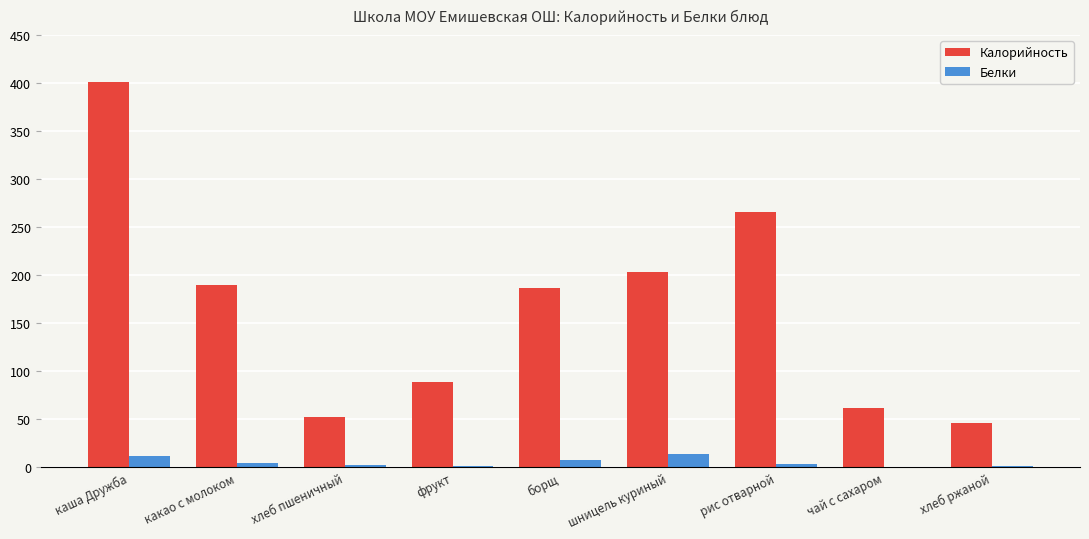

Is it true that Калорийность equals 266.0 at рис отварной?

True